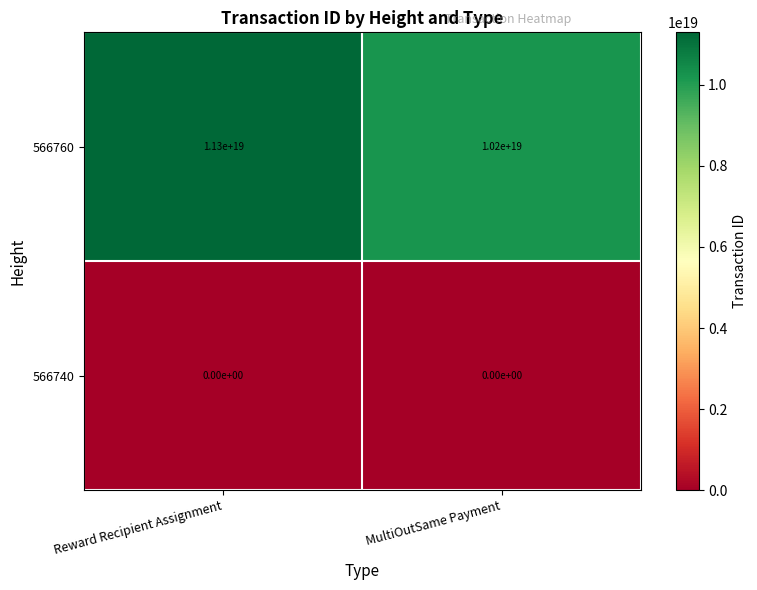

Which series has the widest spread of values?

566760